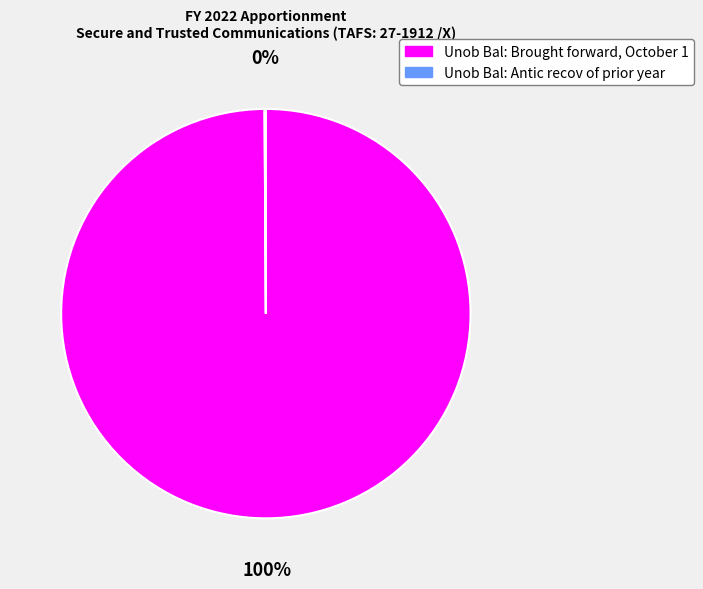

To the nearest percent, what portion does Unob Bal: Brought forward, October 1 represent?

100%